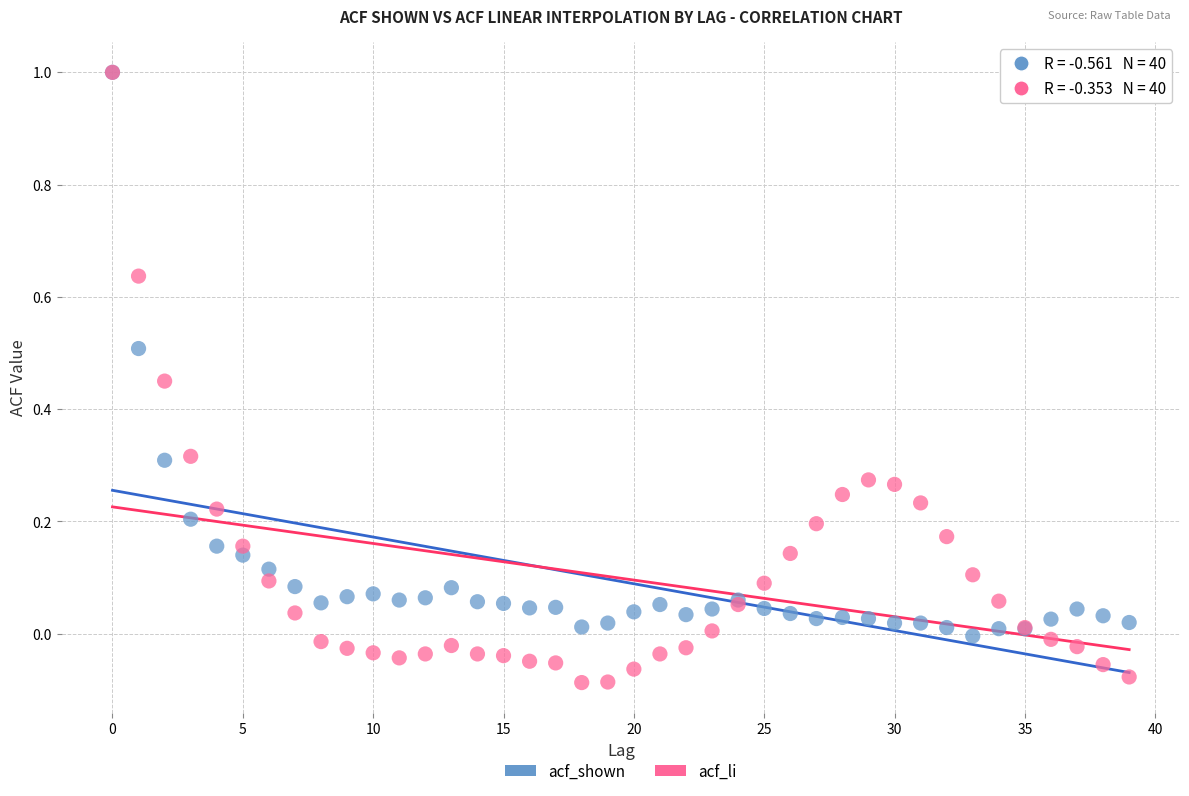

Which series reaches the minimum Y coordinate?

acf_li